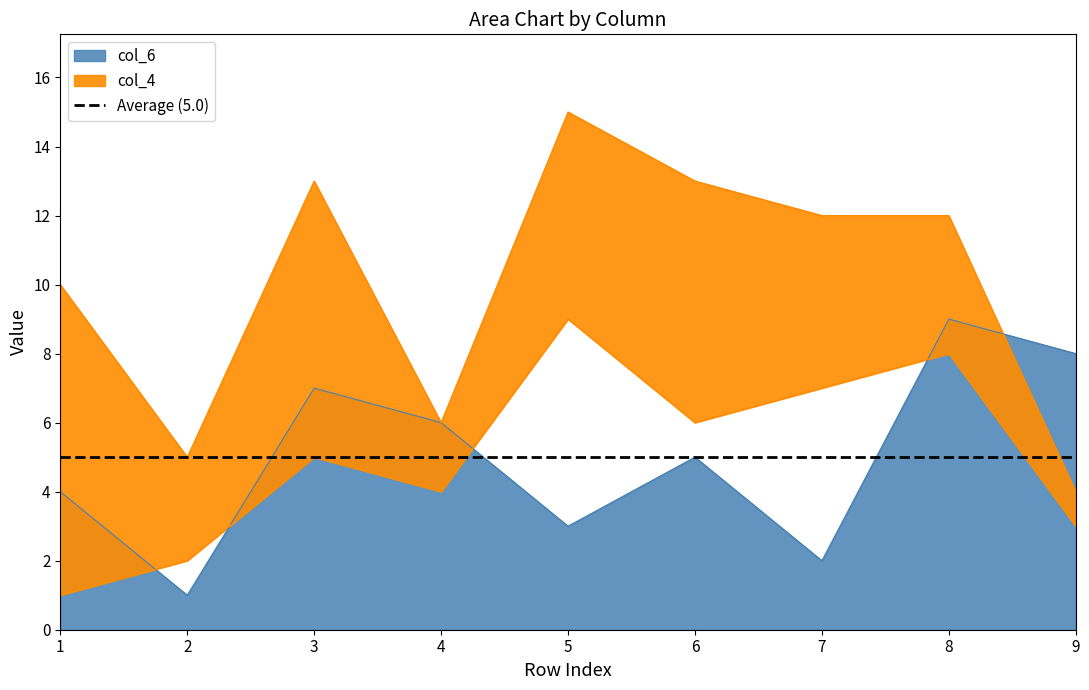

Rank the categories by col_6 value from highest to lowest.

8, 9, 3, 4, 6, 1, 5, 7, 2